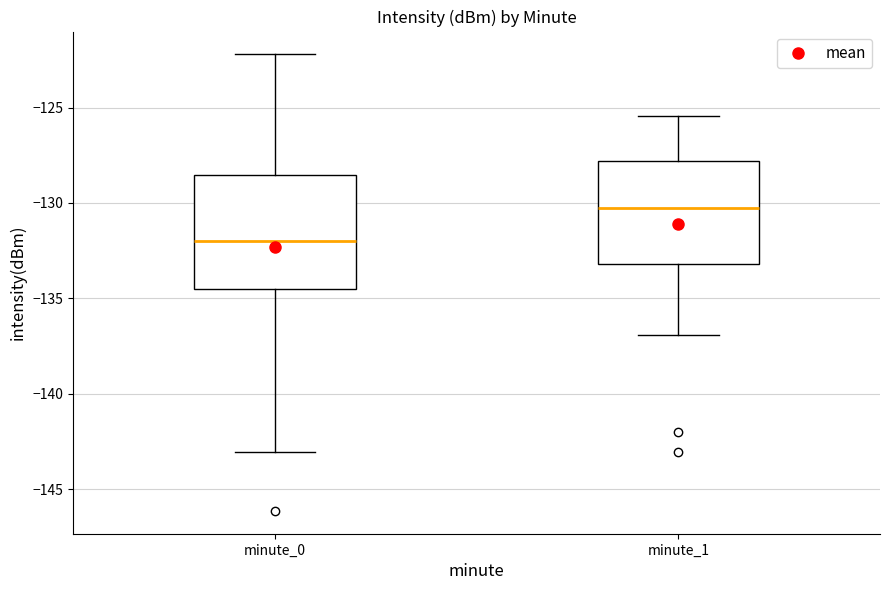

Which box's median line is the lowest?

minute_0